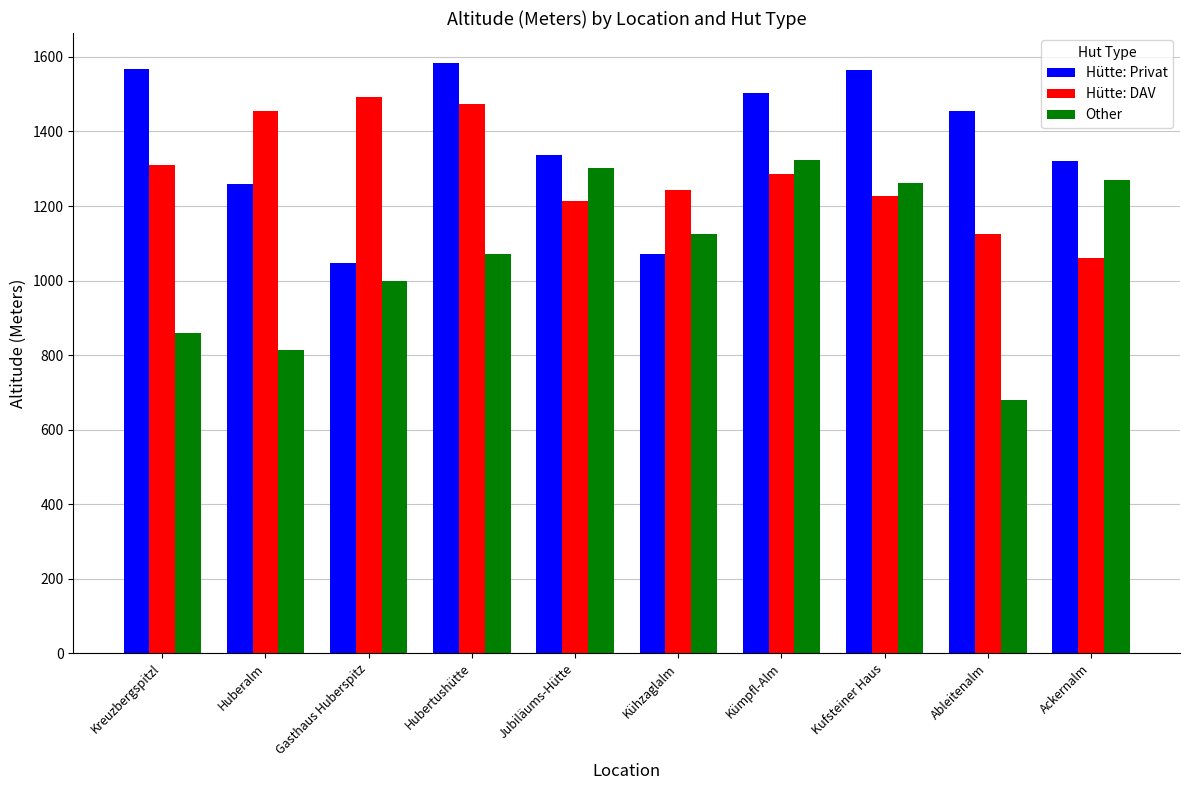

Which series has the widest spread of values?

Other